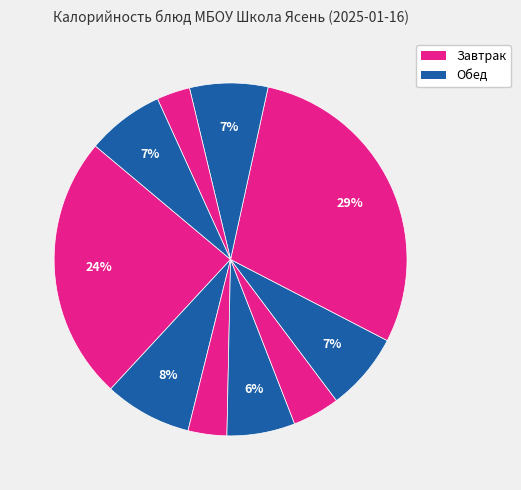

How many segments does this pie chart have?

10